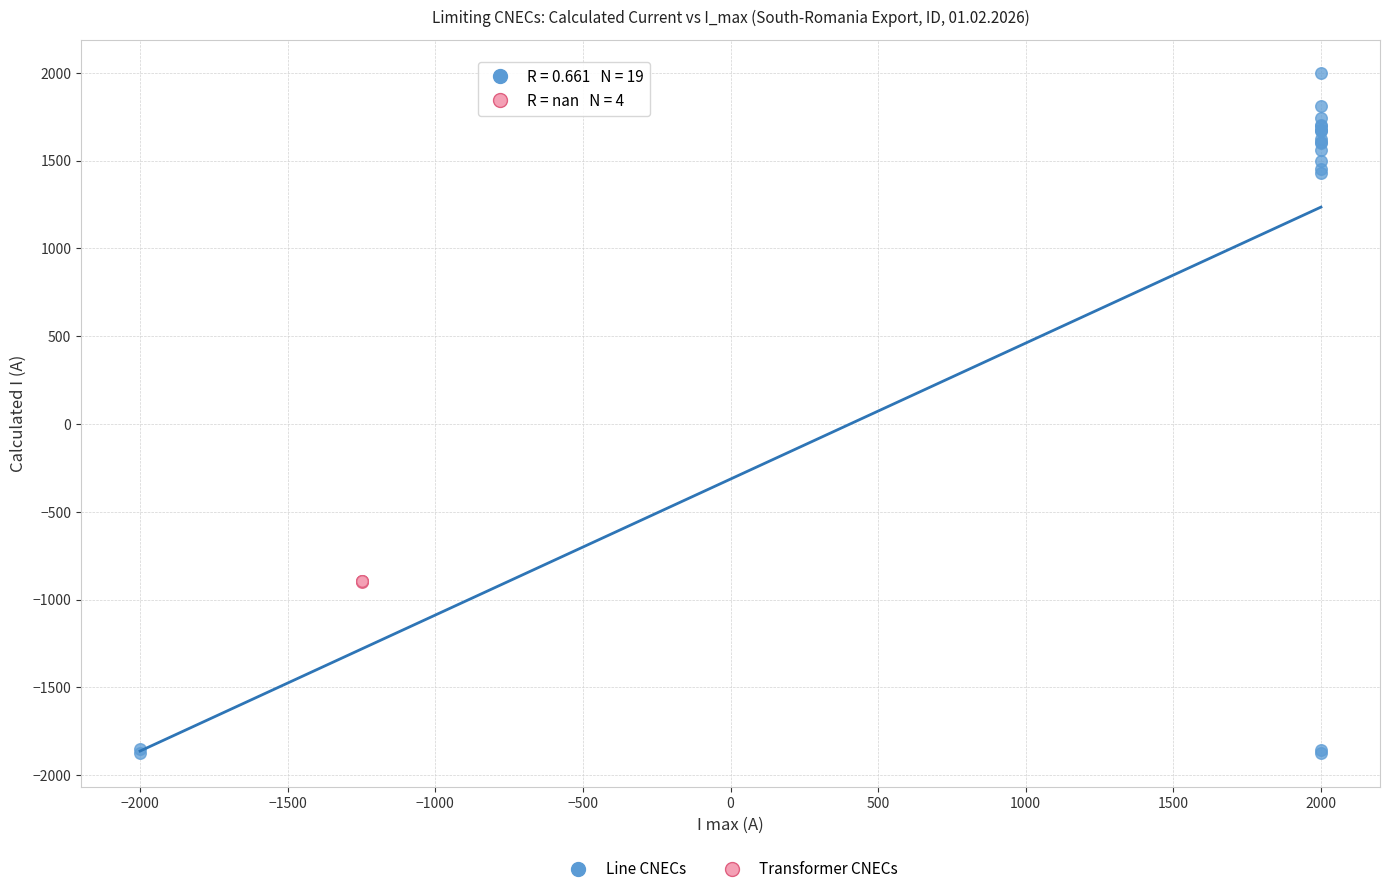

Which series contains the highest Y value?

Line CNECs